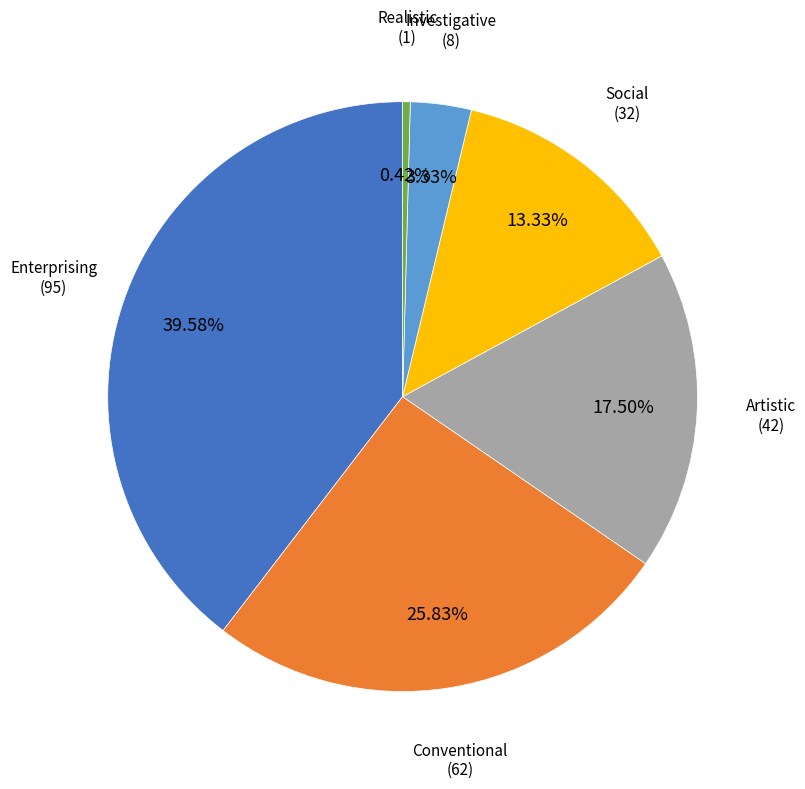

To the nearest percent, what is the difference between the Realistic and Artistic slice percentages?

17%